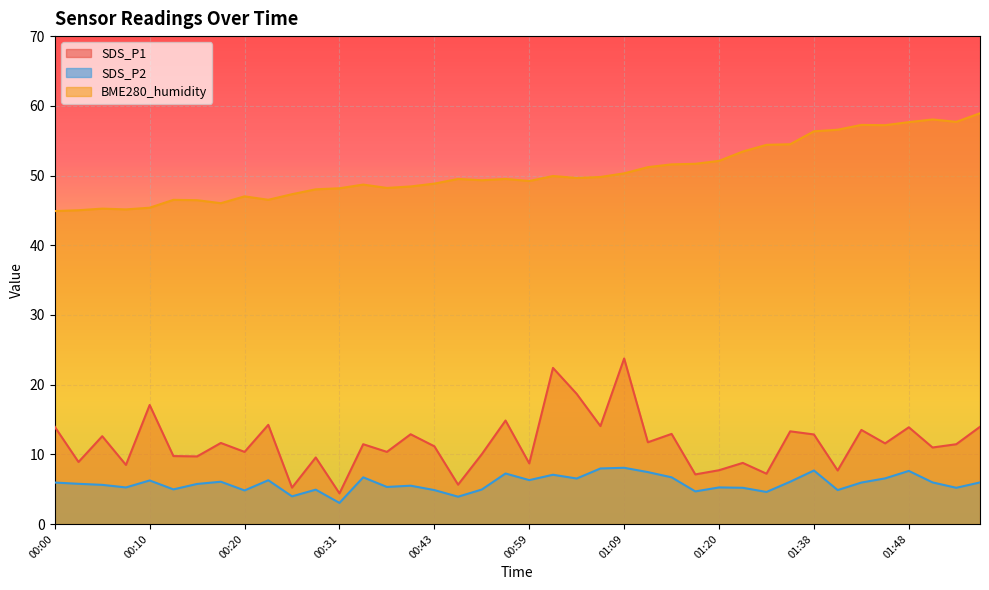

Reading left to right, list all the values displayed in this chart.

SDS_P1: 00:00=13.9	00:03=8.9	00:05=12.6	00:08=8.5	00:10=17.1	00:13=9.8	00:15=9.7	00:18=11.6	00:20=10.3	00:23=14.2	00:25=5.2	00:28=9.6	00:31=4.4	00:33=11.4	00:36=10.3	00:41=12.9	00:43=11.2	00:48=5.7	00:54=10.0	00:56=14.8	00:59=8.7	01:01=22.4	01:04=18.7	01:07=14.1	01:09=23.8	01:12=11.7	01:15=12.9	01:17=7.1	01:20=7.7	01:28=8.8	01:30=7.2	01:33=13.3	01:38=12.8	01:41=7.7	01:43=13.5	01:46=11.6	01:48=13.9	01:51=11.0	01:53=11.4	01:56=13.9
SDS_P2: 00:00=6.0	00:03=5.8	00:05=5.6	00:08=5.2	00:10=6.2	00:13=5.0	00:15=5.8	00:18=6.1	00:20=4.8	00:23=6.3	00:25=4.0	00:28=4.9	00:31=3.0	00:33=6.7	00:36=5.3	00:41=5.5	00:43=4.9	00:48=3.9	00:54=5.0	00:56=7.2	00:59=6.3	01:01=7.1	01:04=6.5	01:07=8.0	01:09=8.1	01:12=7.5	01:15=6.7	01:17=4.7	01:20=5.2	01:28=5.2	01:30=4.6	01:33=6.1	01:38=7.7	01:41=4.9	01:43=6.0	01:46=6.5	01:48=7.6	01:51=6.0	01:53=5.2	01:56=6.0
BME280_humidity: 00:00=44.9	00:03=45.0	00:05=45.2	00:08=45.1	00:10=45.4	00:13=46.5	00:15=46.5	00:18=46.0	00:20=47.0	00:23=46.5	00:25=47.3	00:28=48.0	00:31=48.2	00:33=48.7	00:36=48.2	00:41=48.4	00:43=48.8	00:48=49.5	00:54=49.3	00:56=49.5	00:59=49.2	01:01=49.9	01:04=49.6	01:07=49.8	01:09=50.3	01:12=51.2	01:15=51.6	01:17=51.7	01:20=52.1	01:28=53.4	01:30=54.4	01:33=54.5	01:38=56.3	01:41=56.6	01:43=57.3	01:46=57.2	01:48=57.7	01:51=58.0	01:53=57.7	01:56=58.9